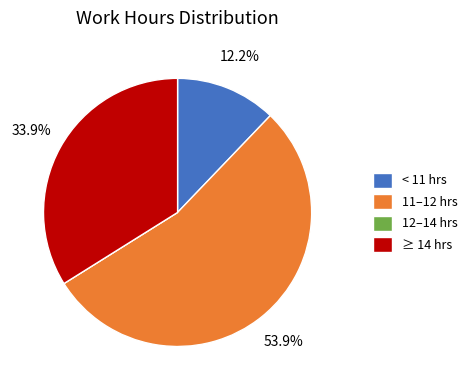

Which slice is the largest?

11–12 hrs